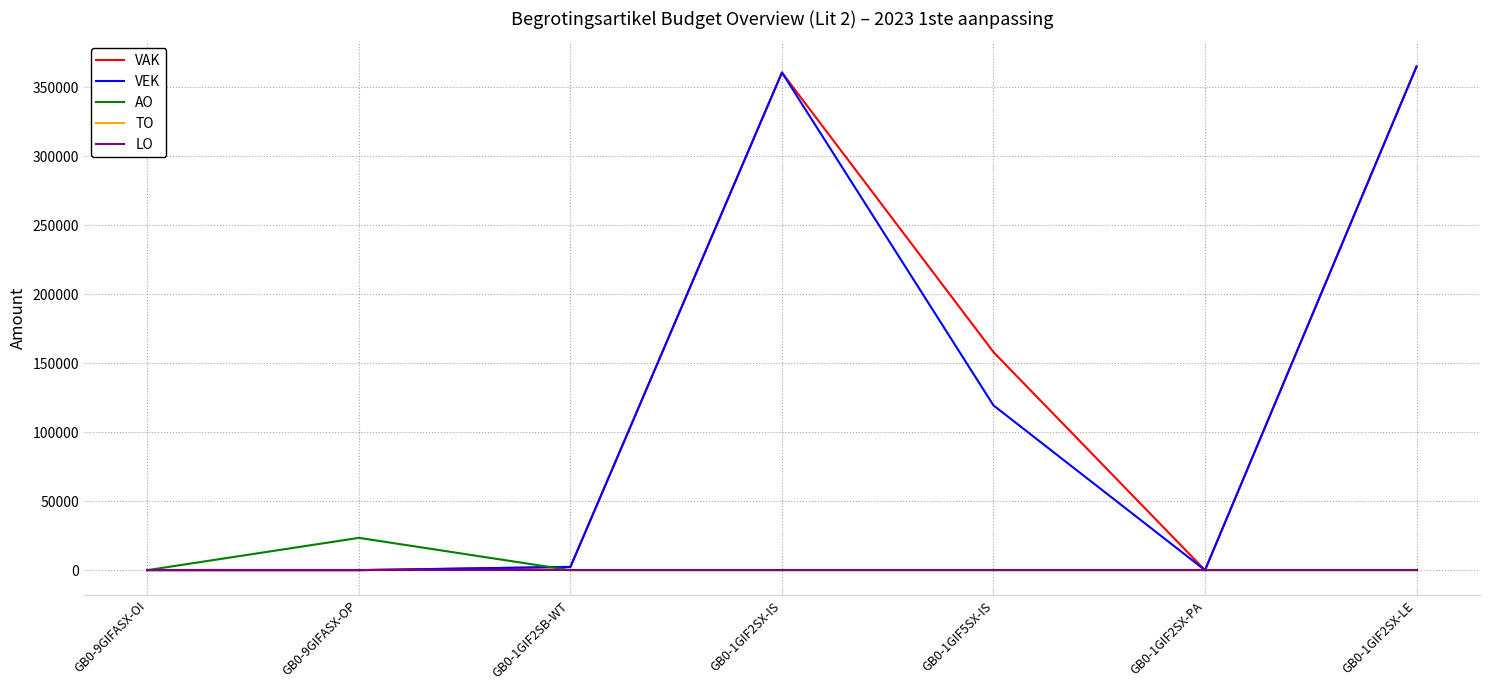

Between GB0-1GIF2SB-WT and GB0-1GIF2SX-IS, which series saw the biggest shift?

VAK